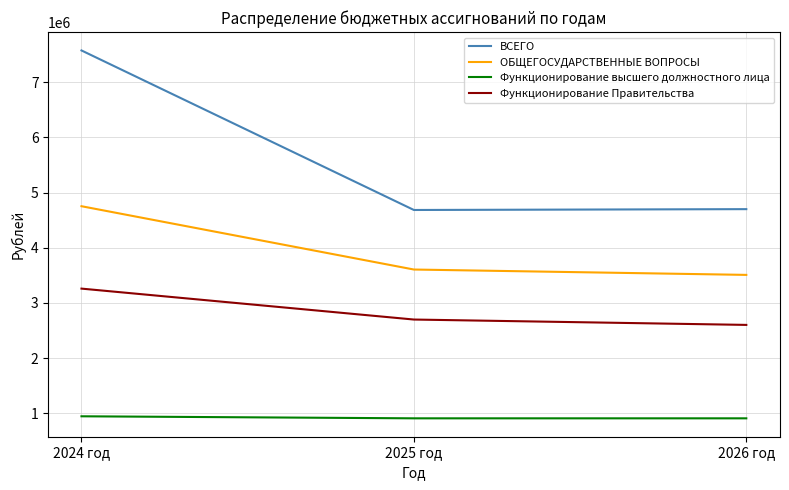

At 2026 год, list the series in order from largest to smallest.

ВСЕГО, ОБЩЕГОСУДАРСТВЕННЫЕ ВОПРОСЫ, Функционирование Правительства, Функционирование высшего должностного лица